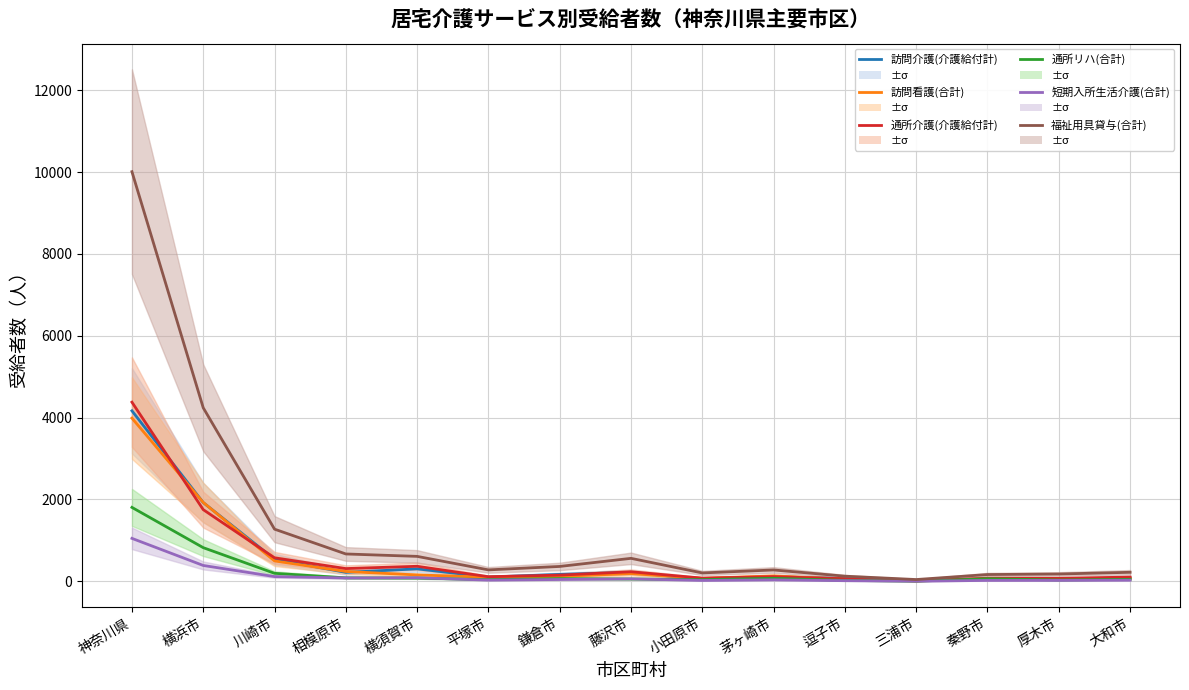

True or false: 通所リハ(合計) has a value of 80 at 横須賀市.

True